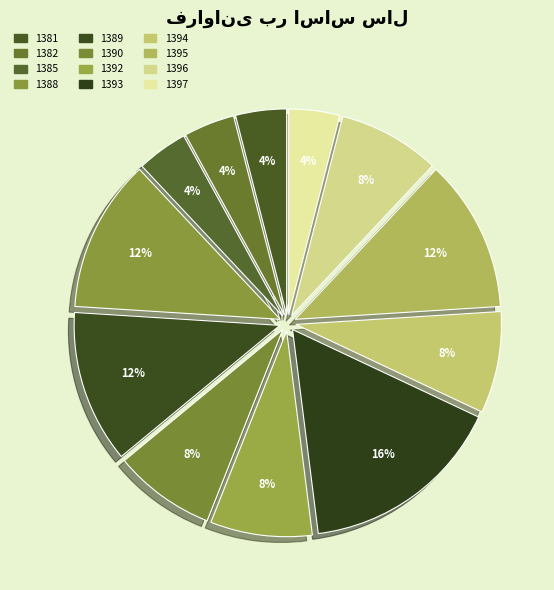

What is the ratio of the value at 1395 to the value at 1396?

1.5